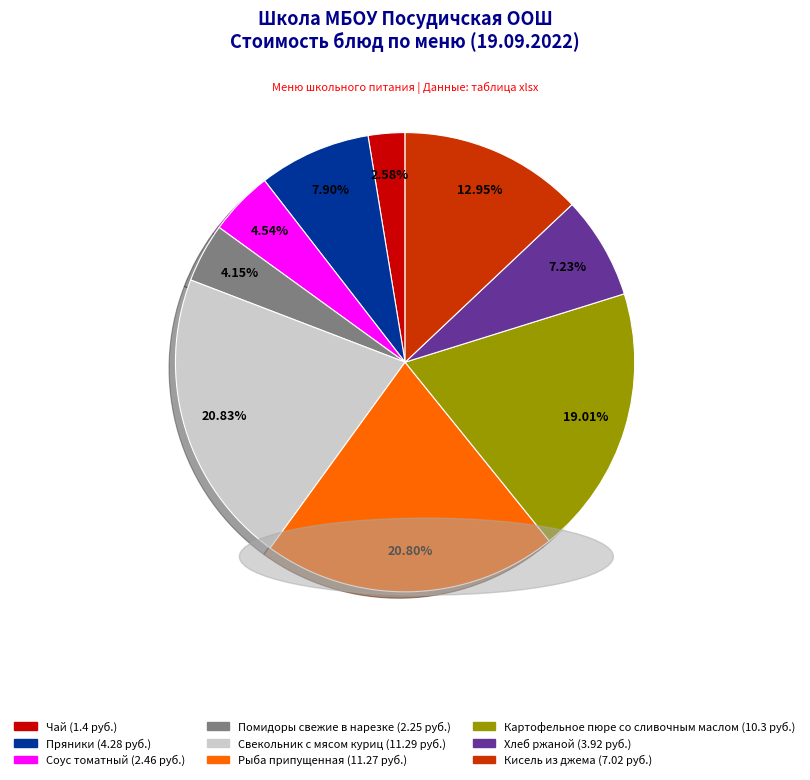

Between Пряники and Свекольник с мясом куриц, which is larger?

Свекольник с мясом куриц